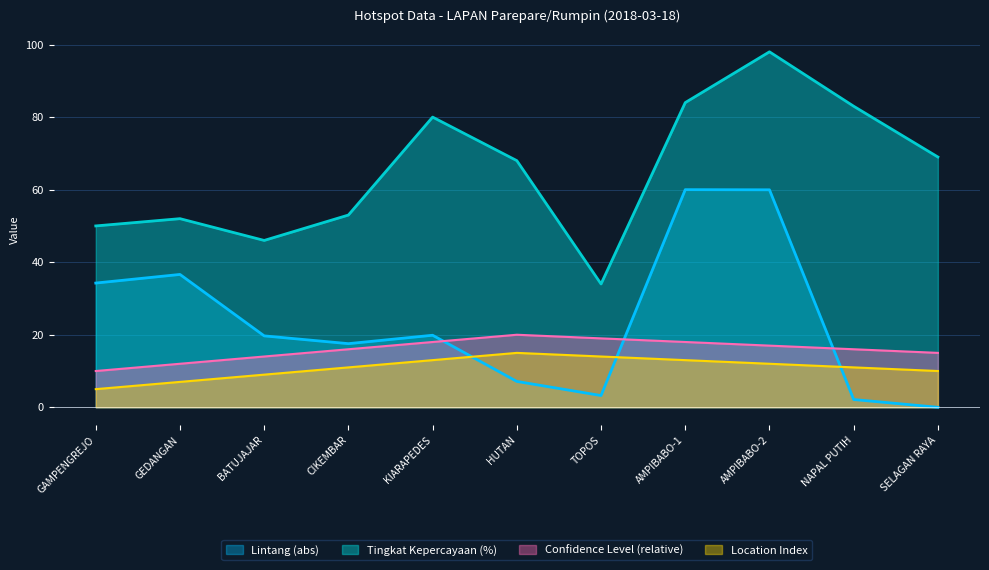

Rank the categories by Lintang (abs) value from highest to lowest.

AMPIBABO-1, AMPIBABO-2, GEDANGAN, GAMPENGREJO, KIARAPEDES, BATUJAJAR, CIKEMBAR, HUTAN, TOPOS, NAPAL PUTIH, SELAGAN RAYA